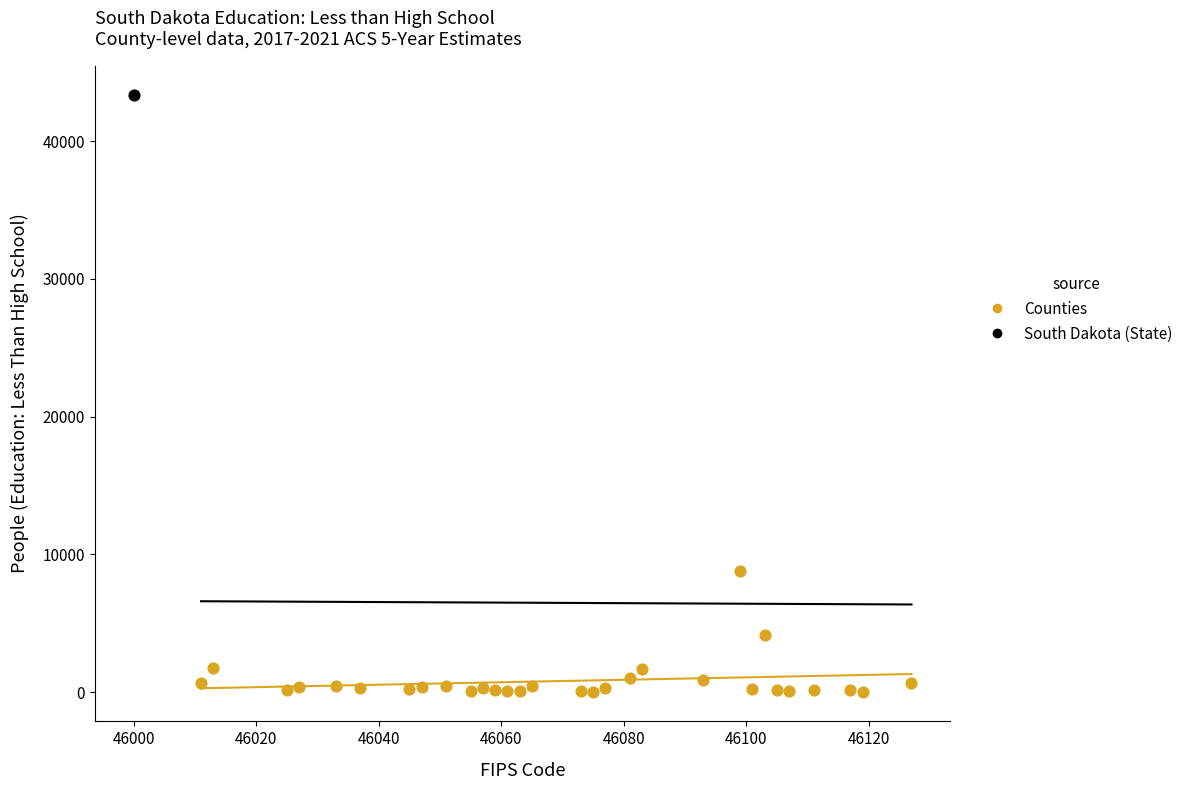

What are all the series names shown in the legend?

Counties, South Dakota (State)